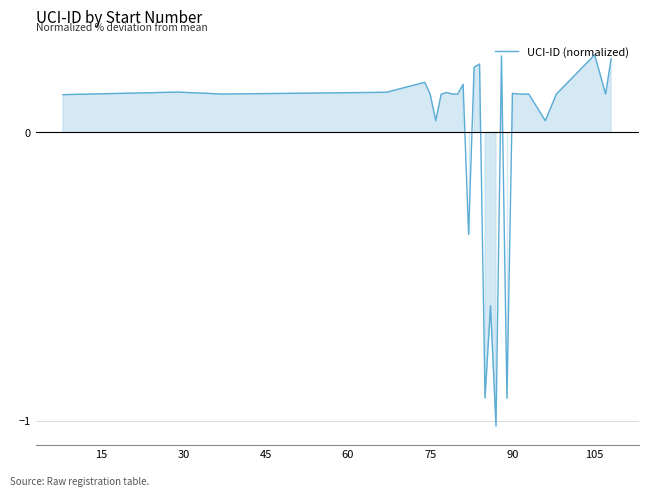

What is the difference between the maximum and minimum values?

1.3